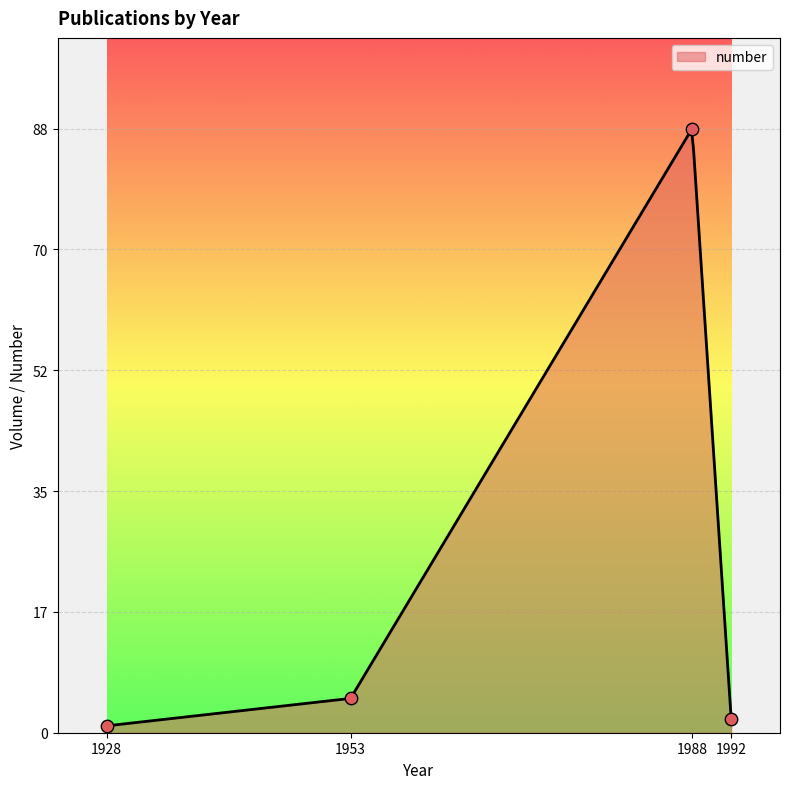

Approximately how many times larger is the value at 1928 compared to 1992?

0.5